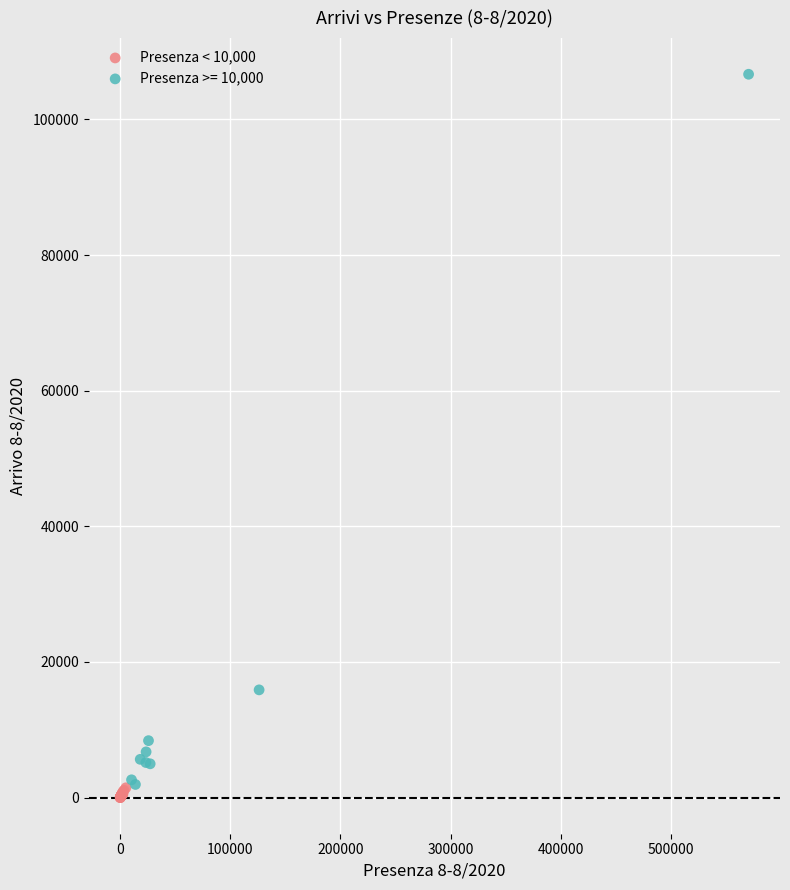

Which series has the largest Y range (max minus min)?

Presenza >= 10,000